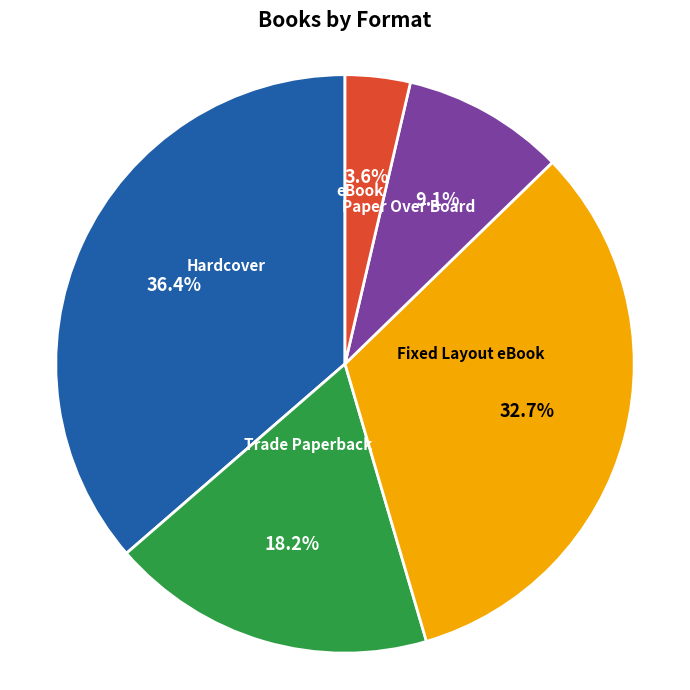

Count the number of slices in the pie.

5